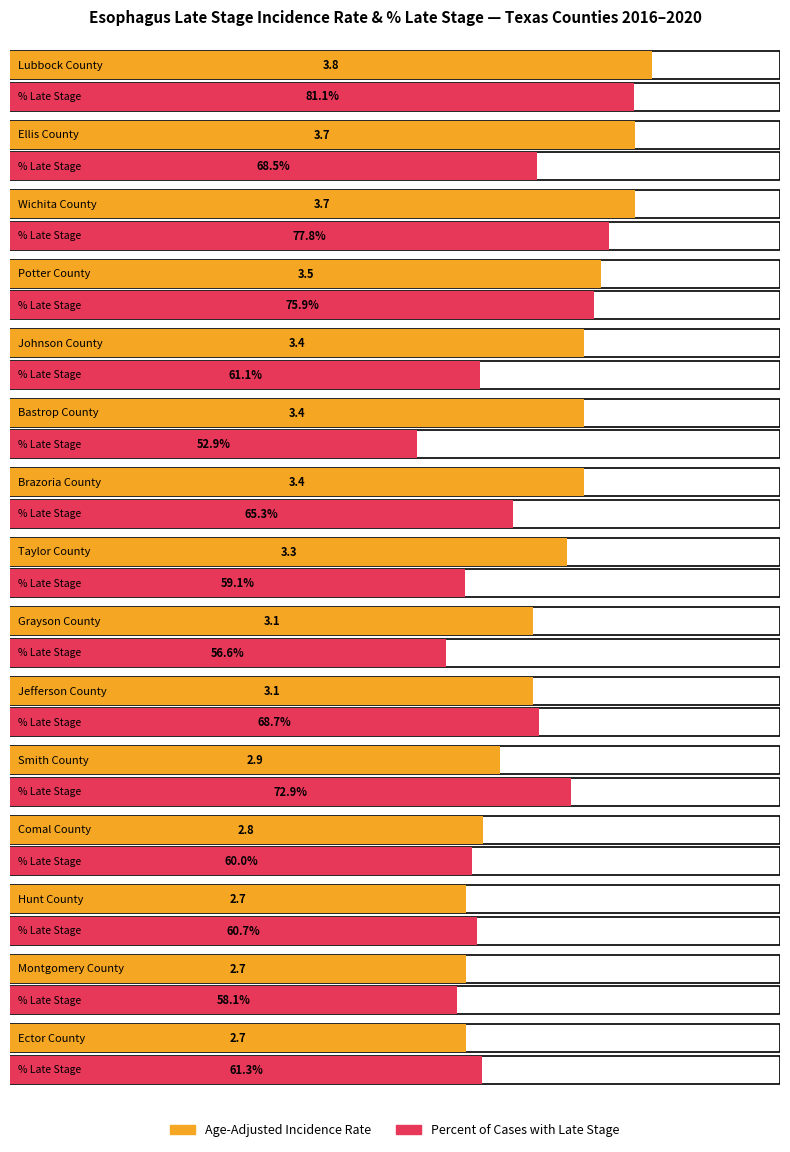

Is it true that Percent of Cases with Late Stage equals 106.9 at Potter County?

False